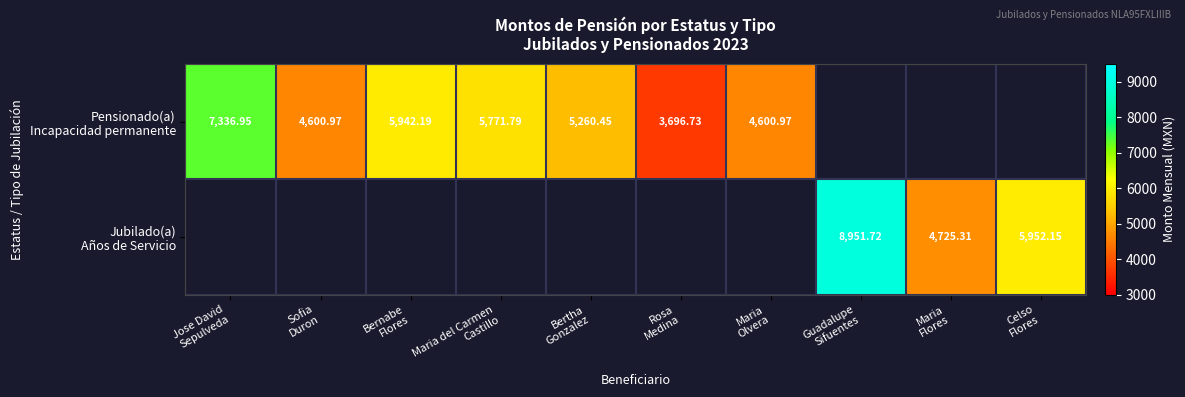

The value of Pensionado(a) Incapacidad permanente at Rosa Medina is 5654.9. True or false?

False